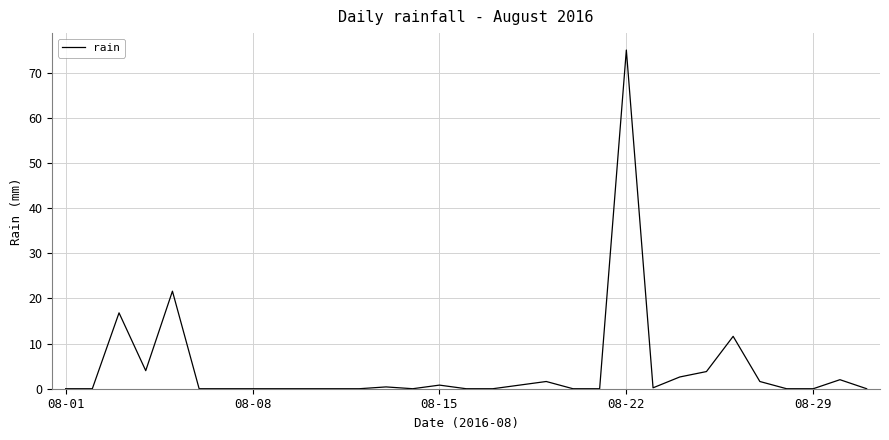

What is the maximum value shown in the chart?

75.0